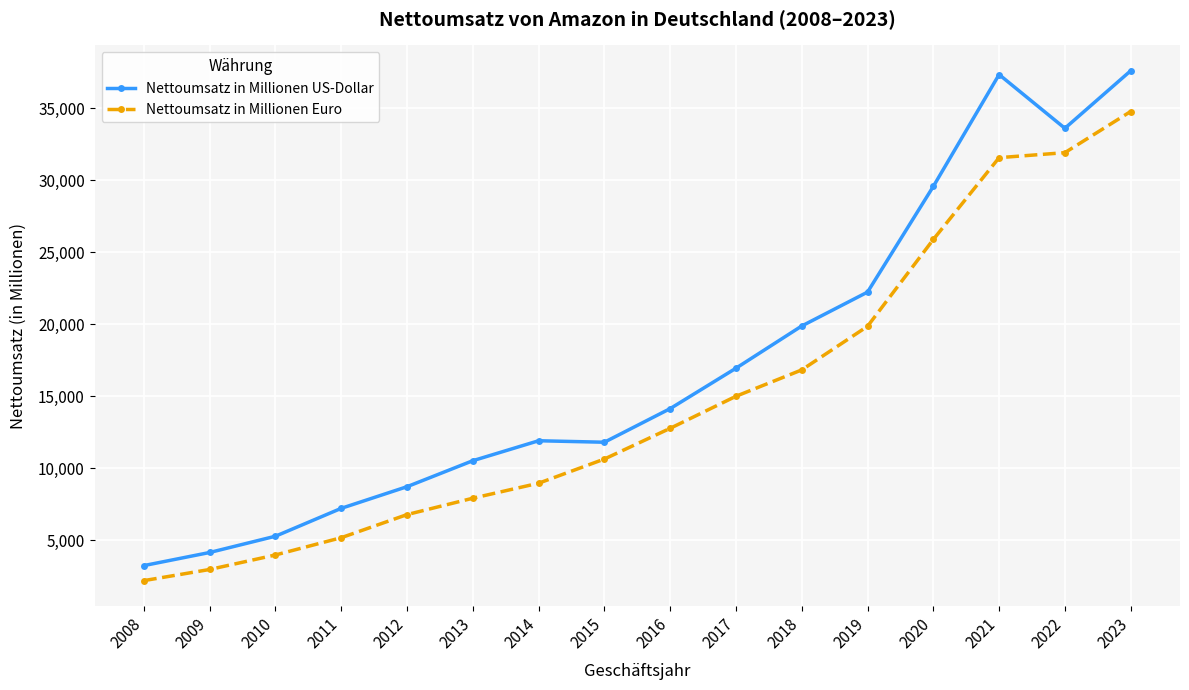

What is the difference between the Nettoumsatz in Millionen US-Dollar values at 2020 and 2018?

9684